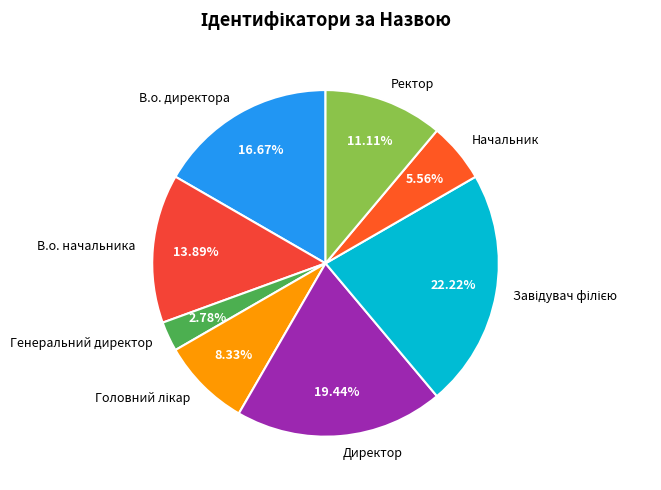

Which has a higher value, Ректор or Директор?

Директор